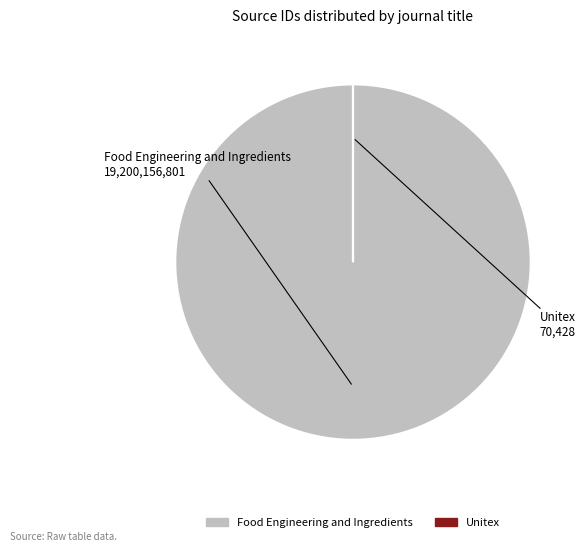

What is the largest slice in the pie chart?

Food Engineering and Ingredients